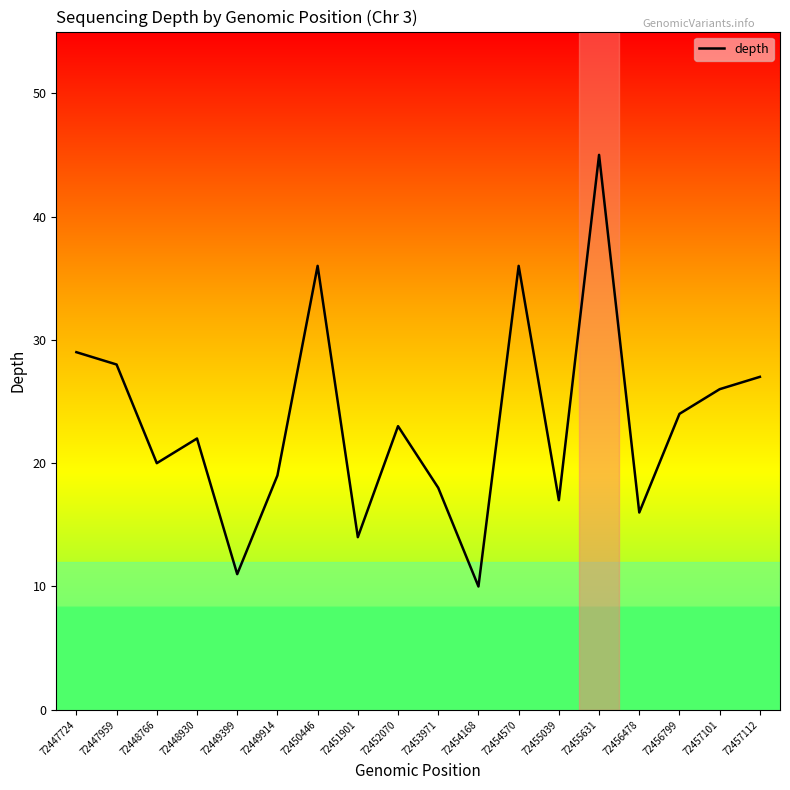

What is the minimum value shown in the chart?

10